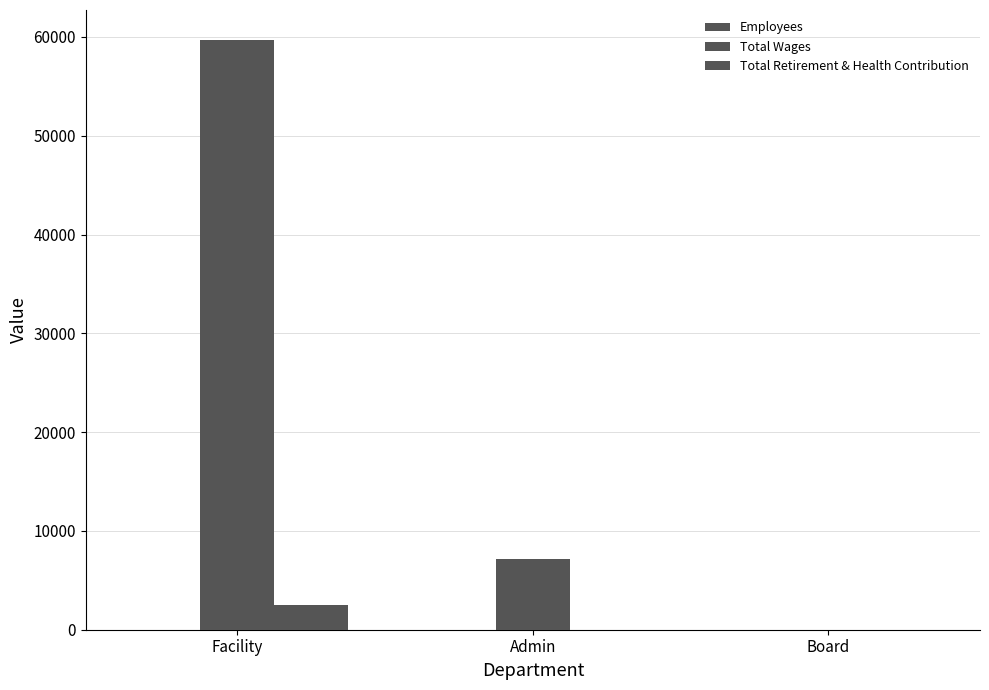

What is the maximum value for Employees?

5